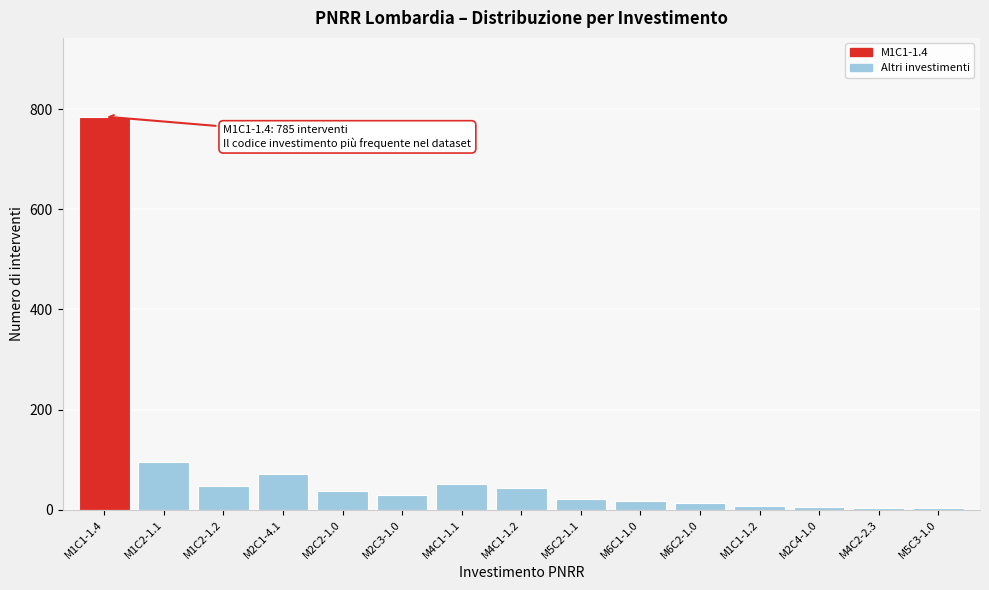

The value at M2C1-4.1 is 102. True or false?

False